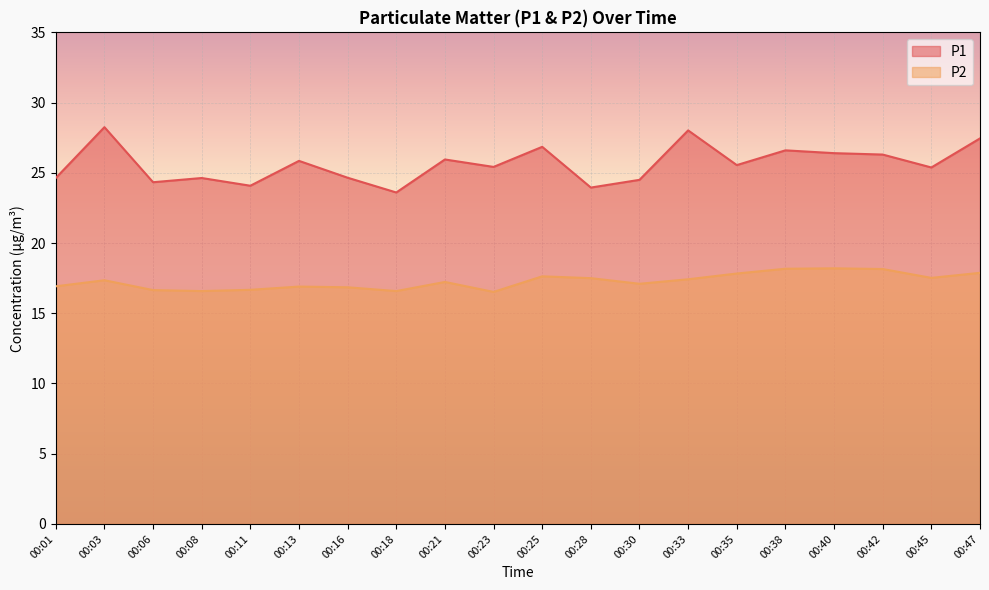

The P1 series shows 11.5 at 00:03. True or false?

False